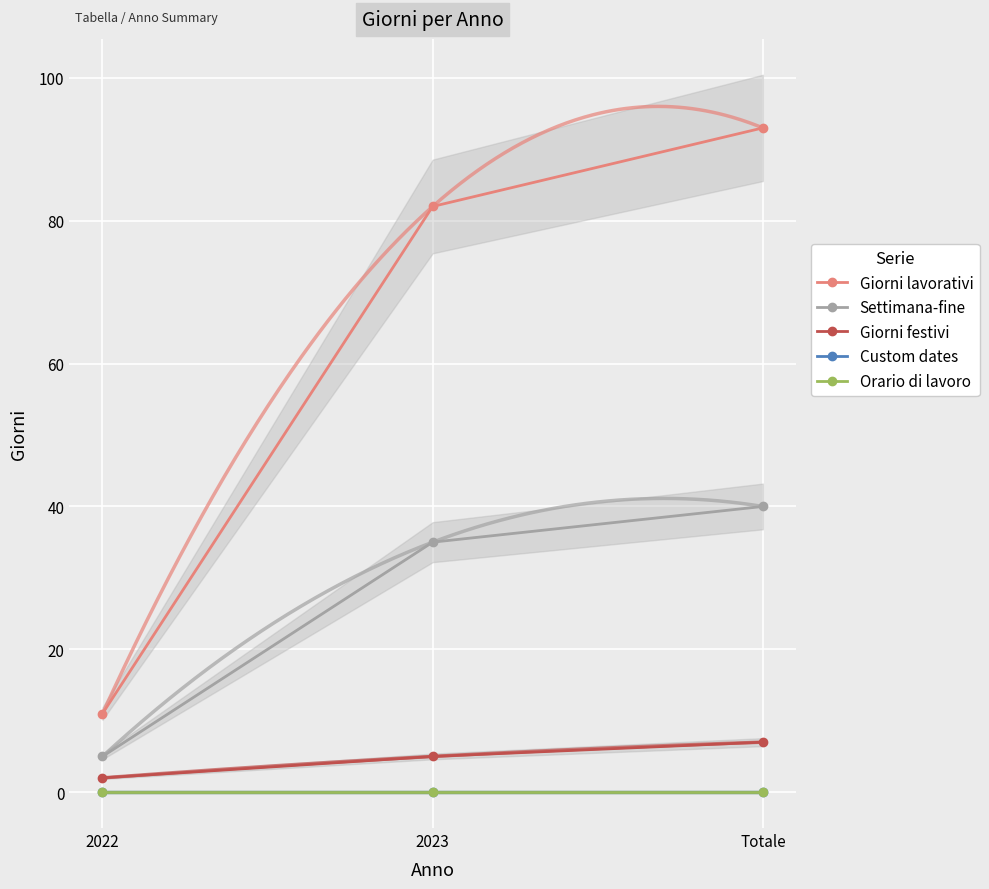

Reading left to right, transcribe all the data shown in this chart.

Giorni lavorativi: 2022=11	2023=82	Totale=93
Settimana-fine: 2022=5	2023=35	Totale=40
Giorni festivi: 2022=2	2023=5	Totale=7
Custom dates: 2022=0	2023=0	Totale=0
Orario di lavoro: 2022=0	2023=0	Totale=0